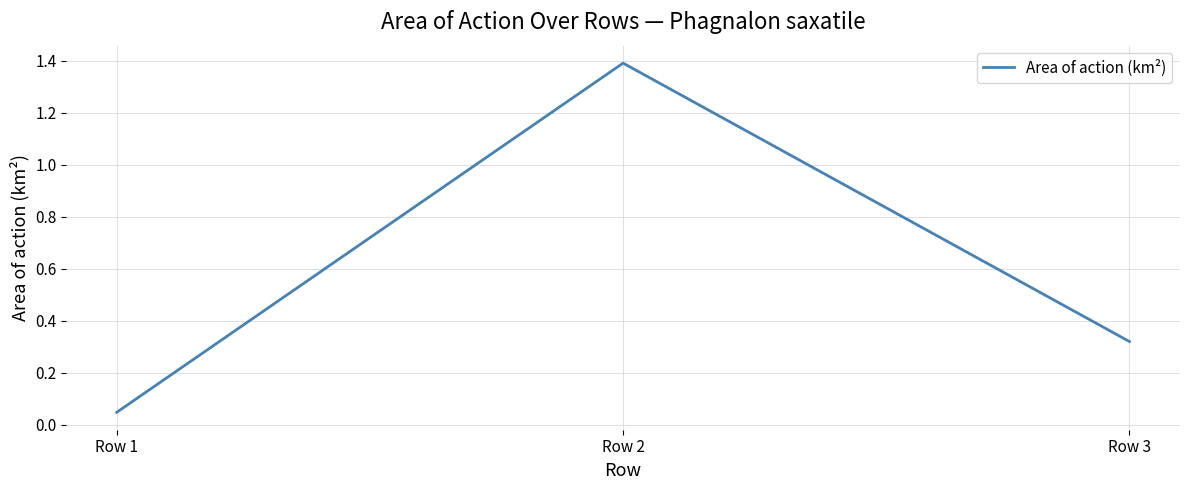

Between Row 1 and Row 3, which is larger?

Row 3